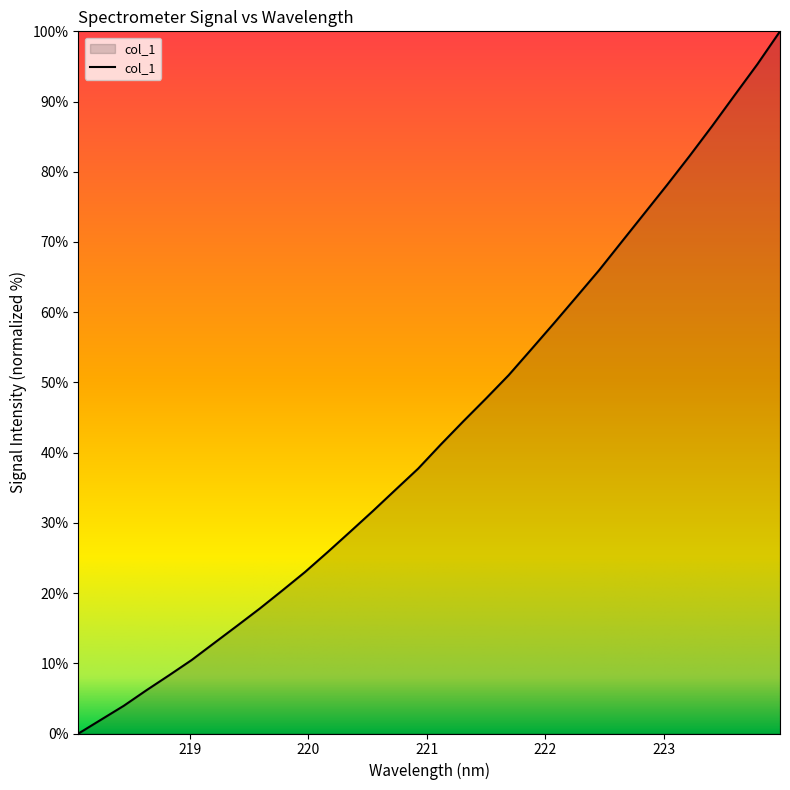

What is the greatest value displayed?

100.0